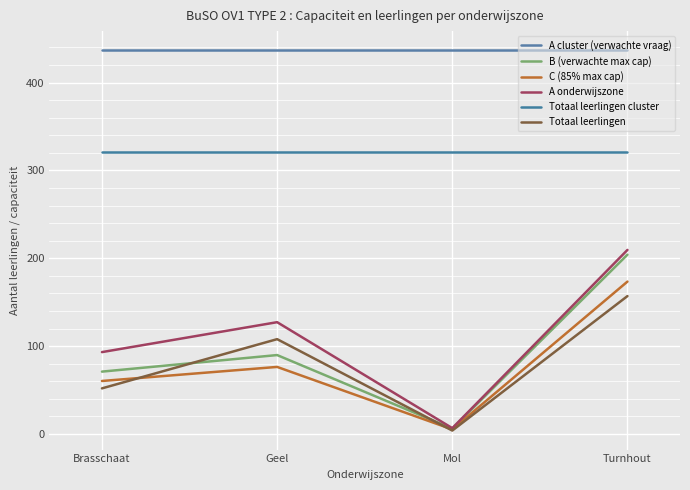

What is the average value of the Totaal leerlingen cluster series?

321.0